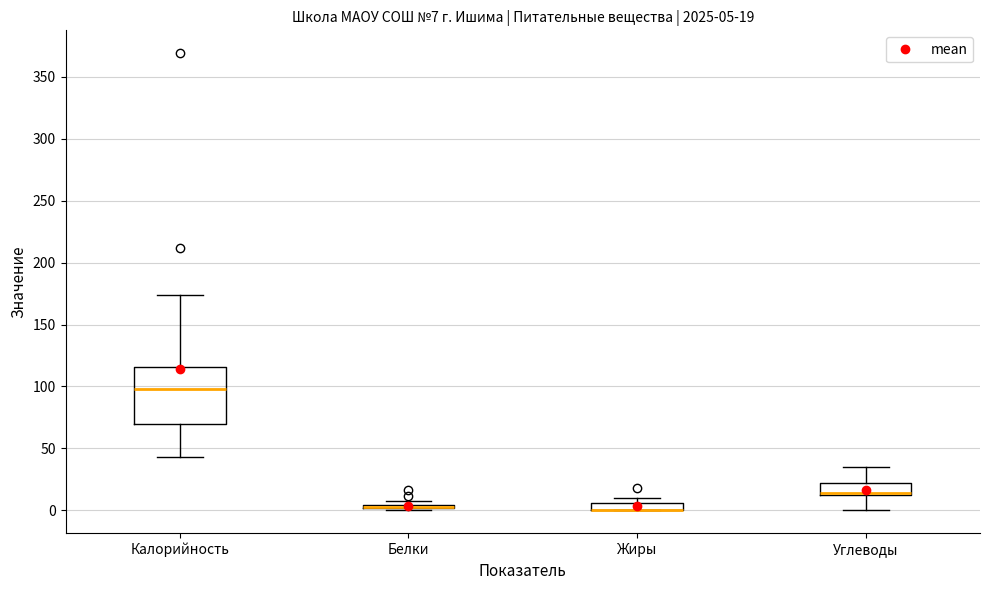

Which box is the tallest, from its lower edge to its upper edge?

Калорийность